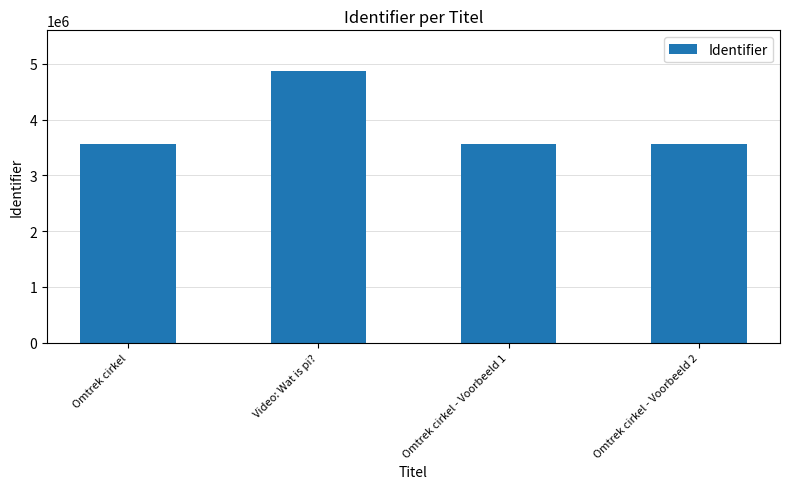

What is the value of the 4th bar from the left?

3559205